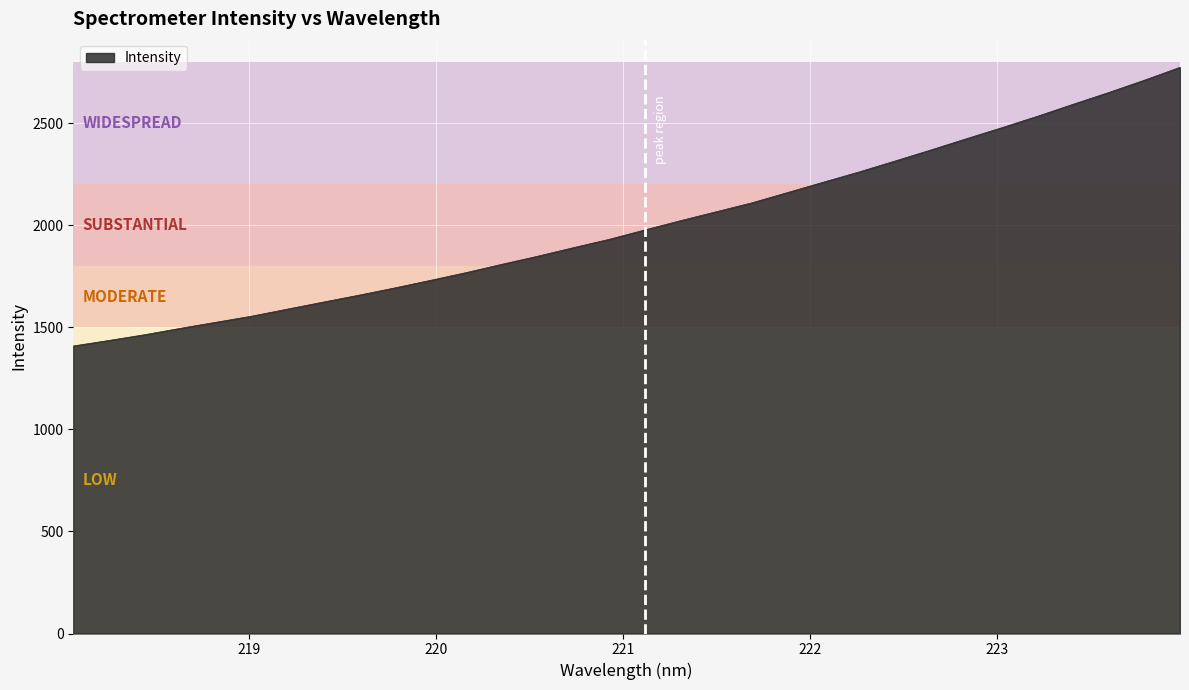

What is the maximum value shown in the chart?

2772.8